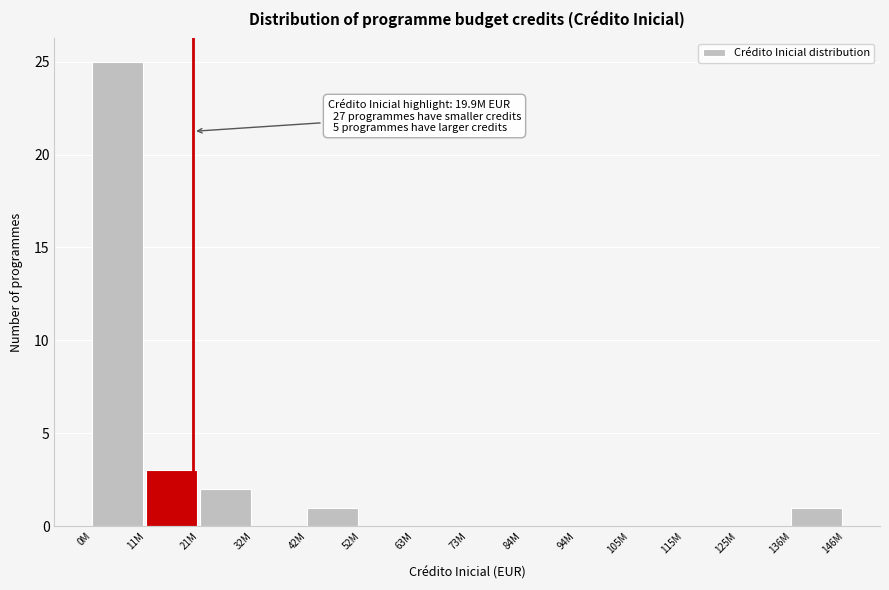

Reading left to right, list all the values displayed in this chart.

0M=25	11M=3	21M=2	32M=0	42M=1	52M=0	63M=0	73M=0	84M=0	94M=0	105M=0	115M=0	125M=0	136M=1